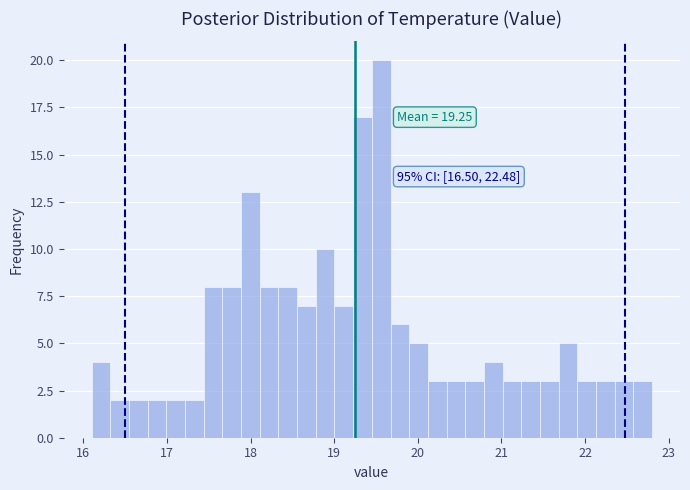

Around what value on the x-axis is the tallest bar? Give the approximate position of its centre, as read against the axis.

19.6